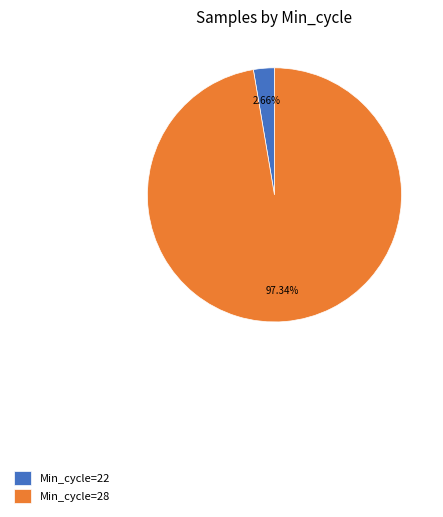

How many slices are in this pie chart?

2